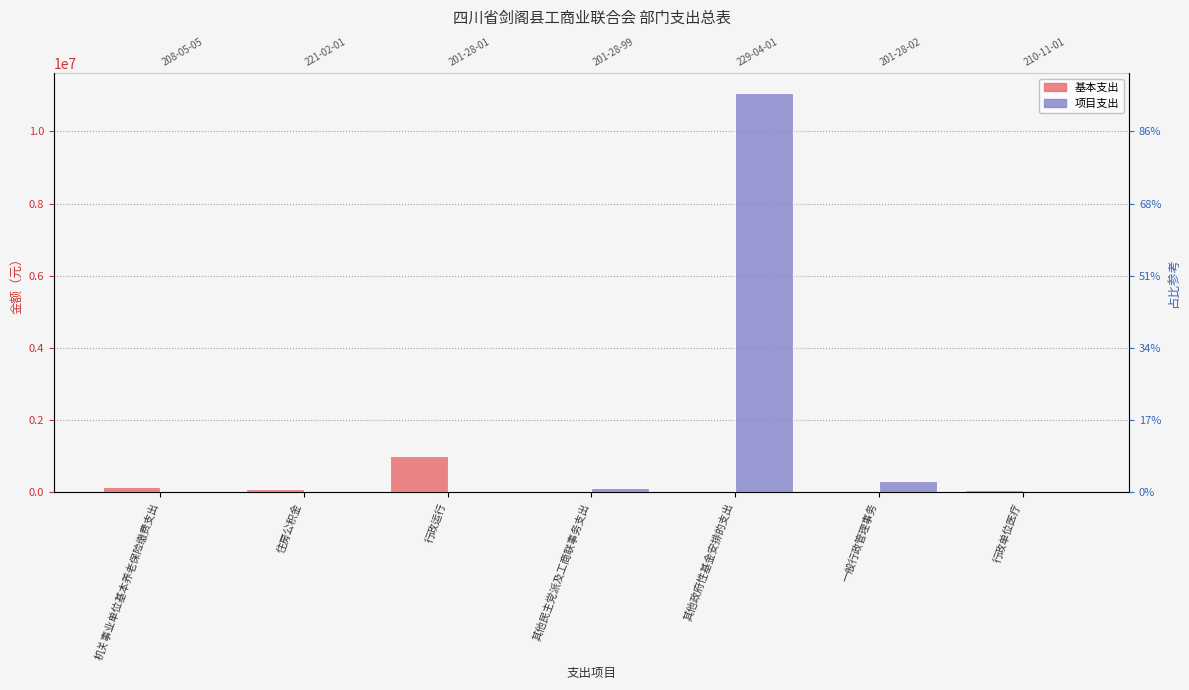

Between 行政运行 and 其他民主党派及工商联事务支出, which series saw the biggest shift?

基本支出